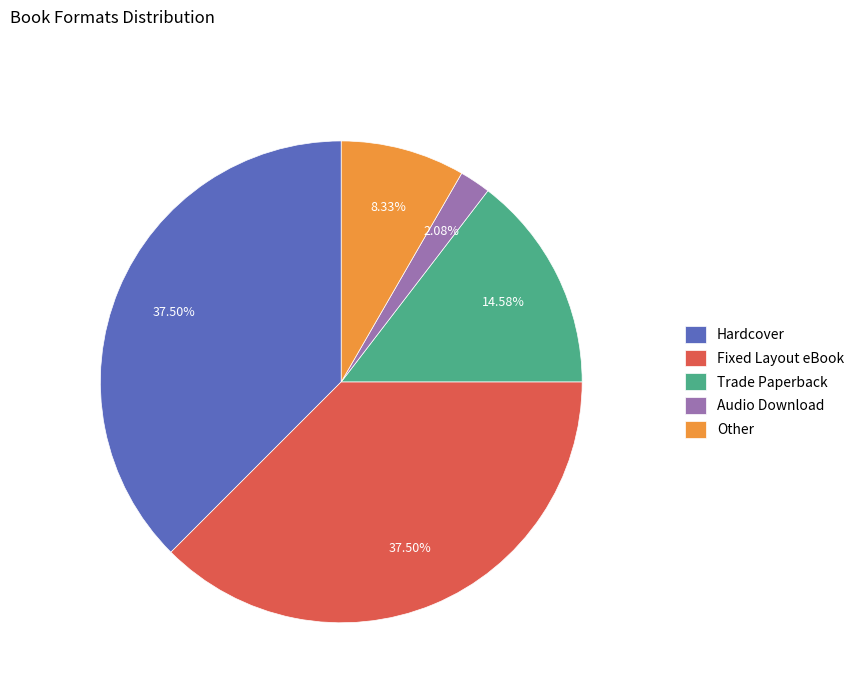

To the nearest percent, what is the combined percentage of Fixed Layout eBook and Trade Paperback?

52%